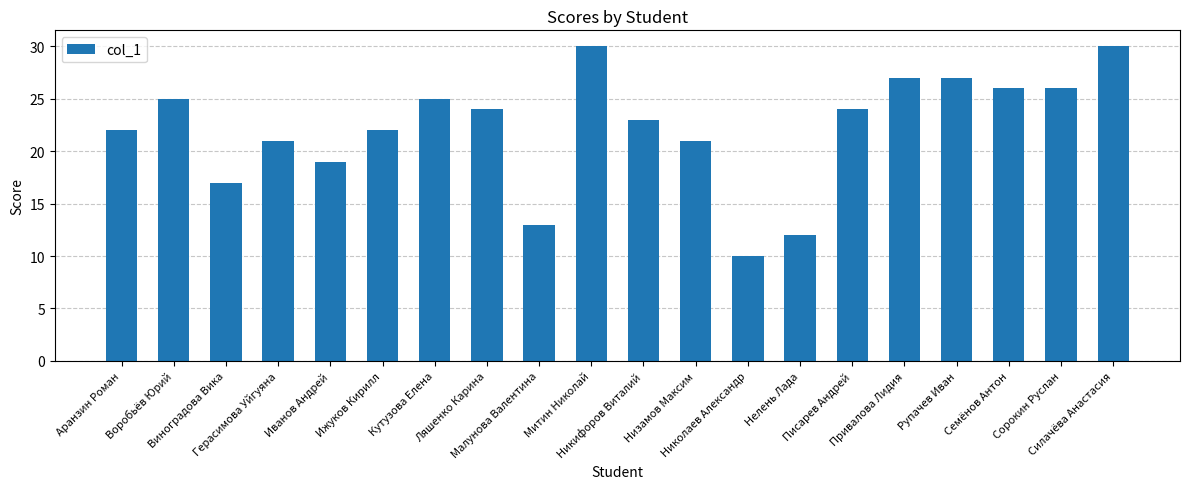

What is the maximum value shown in the chart?

30